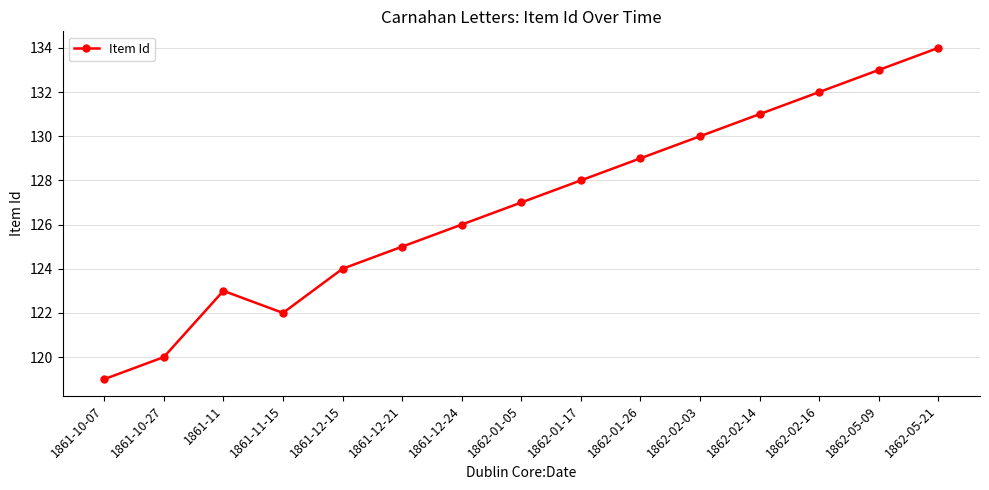

How many lines are shown in the chart?

1